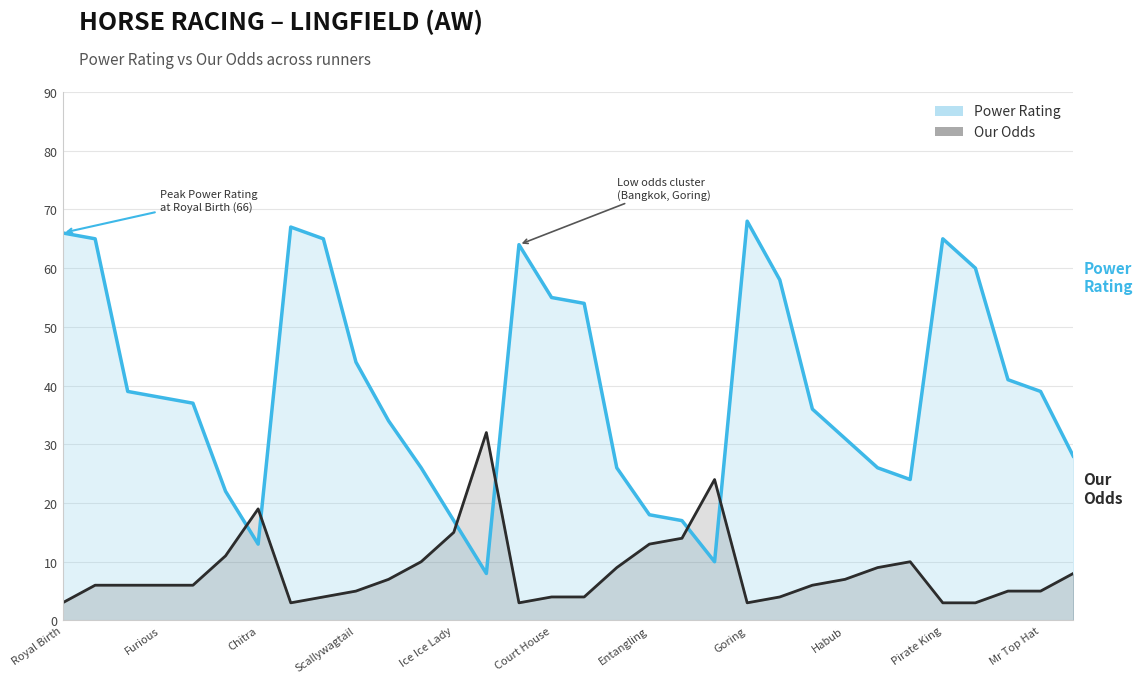

What are all the series names shown in the legend?

Power Rating, Our Odds